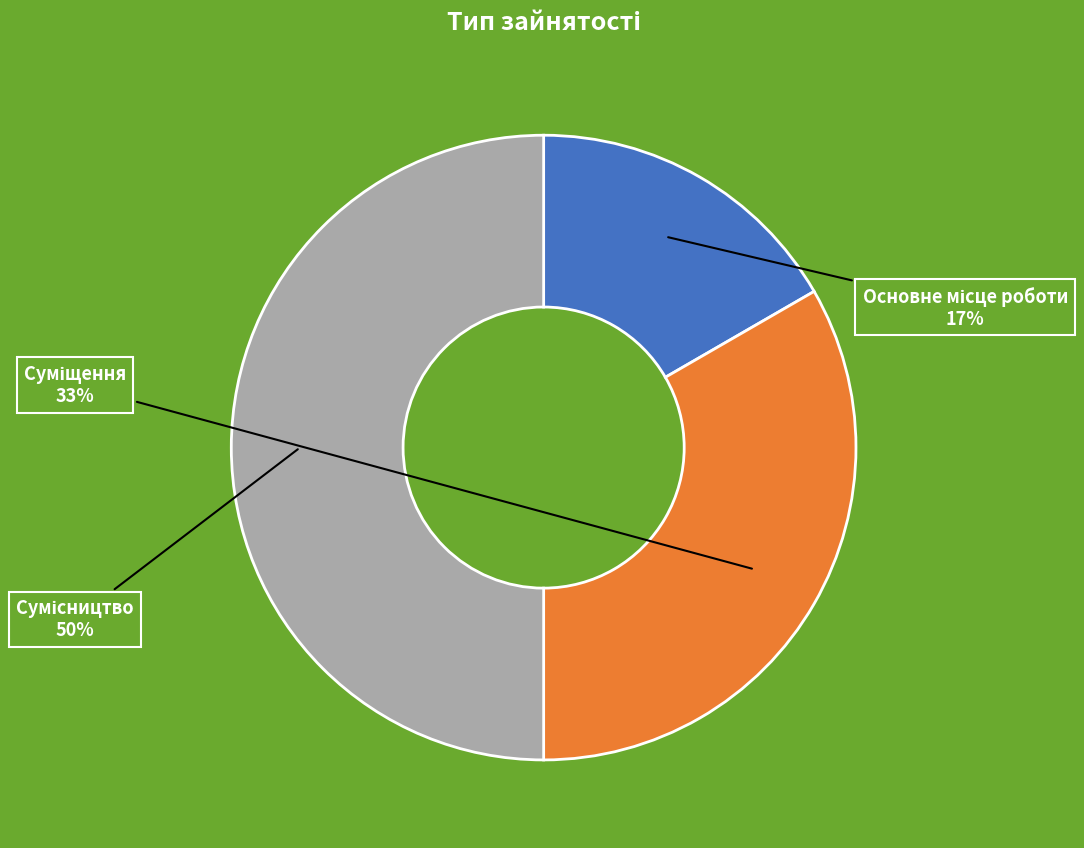

To the nearest percent, what is the average slice percentage?

33%